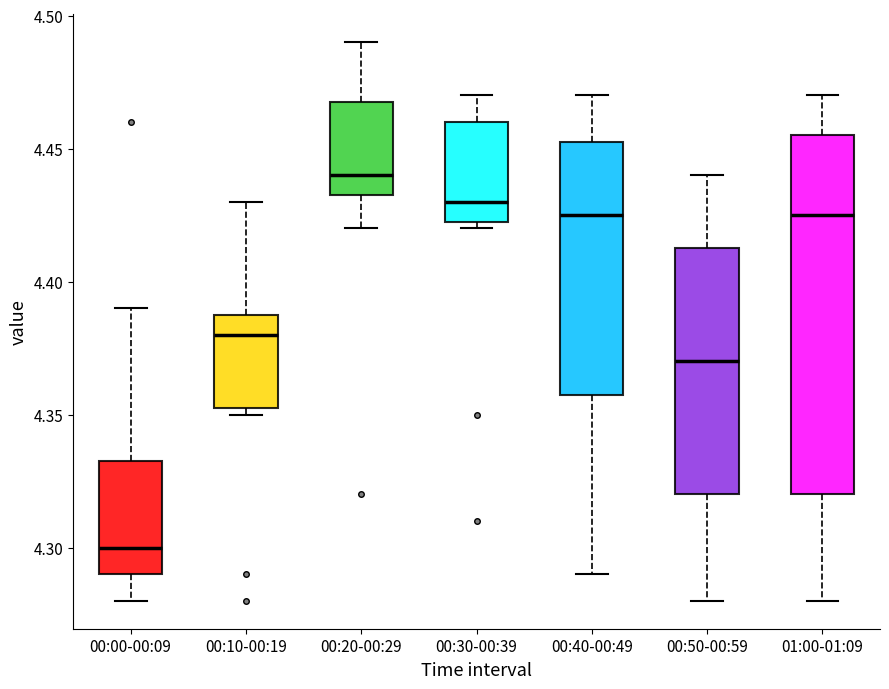

Which box has the highest median line?

00:20-00:29